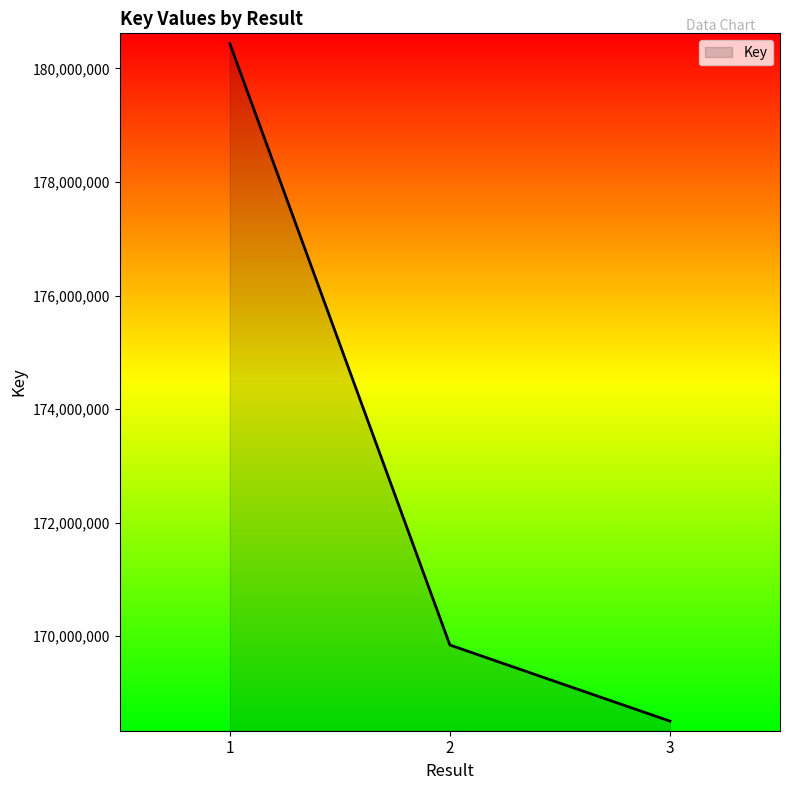

Is it true that the value at 1 is 180436731?

True